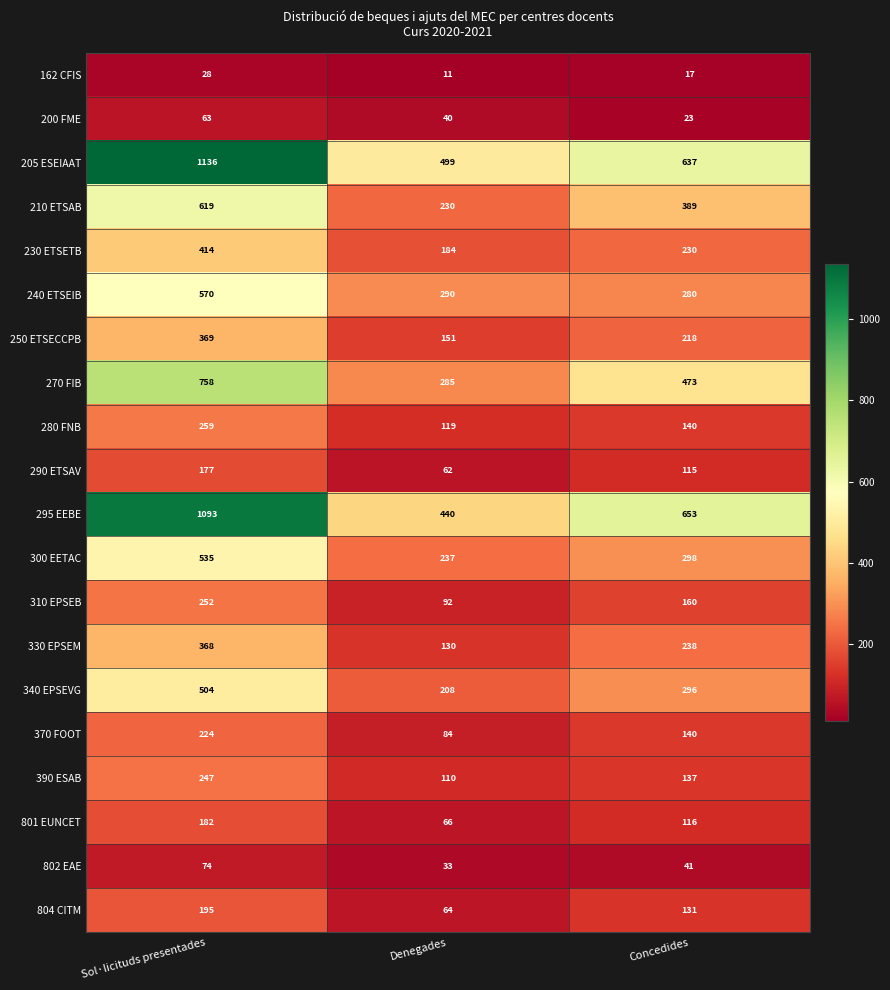

What is the difference between the maximum and minimum values in the 290 ETSAV series?

115